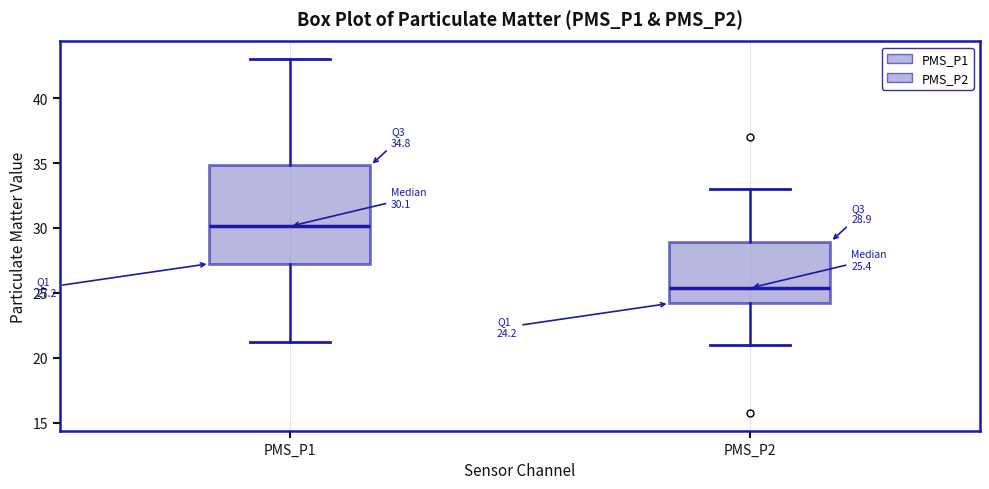

Comparing the boxes themselves (not the whiskers), which one is the tallest?

PMS_P1